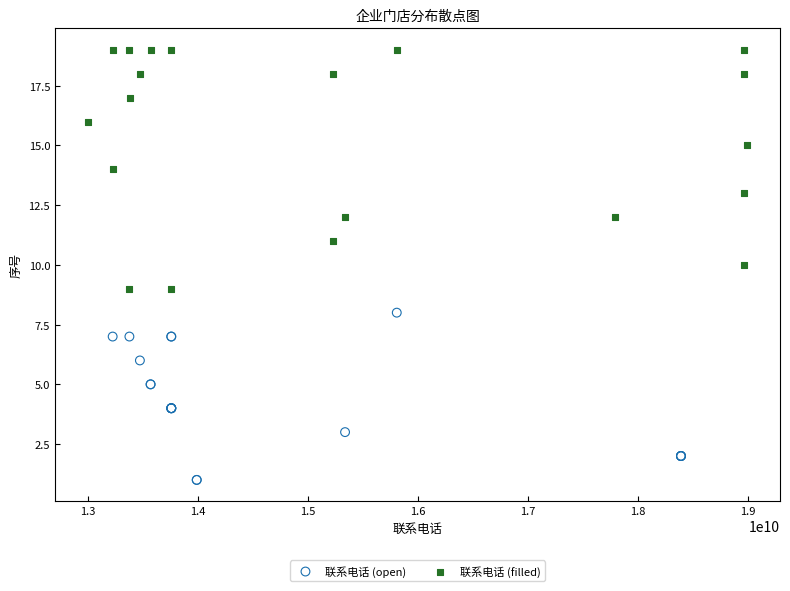

Which series reaches the minimum Y coordinate?

联系电话 (open)